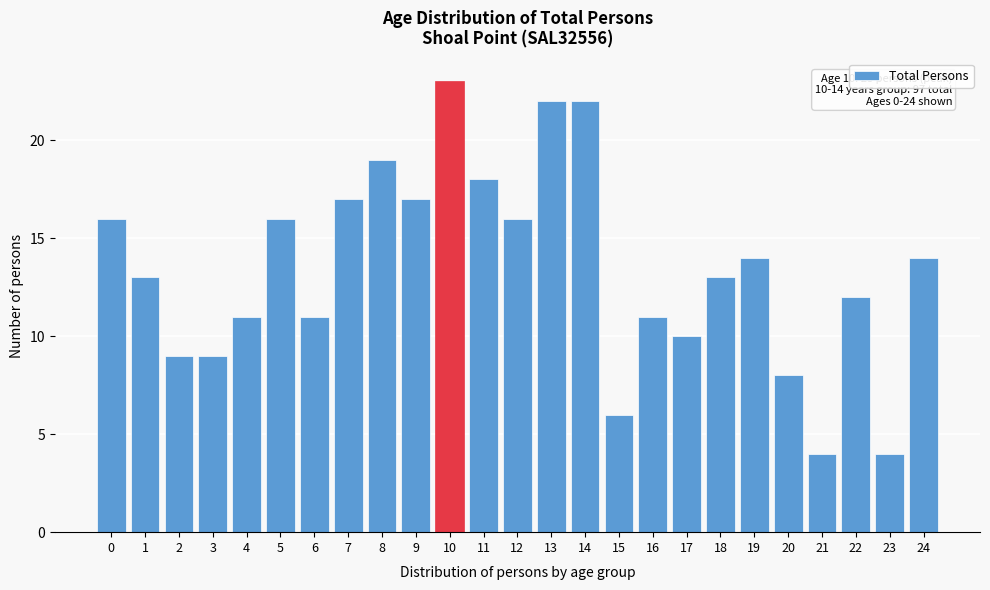

Reading left to right, transcribe all the data shown in this chart.

16	13	9	9	11	16	11	17	19	17	23	18	16	22	22	6	11	10	13	14	8	4	12	4	14